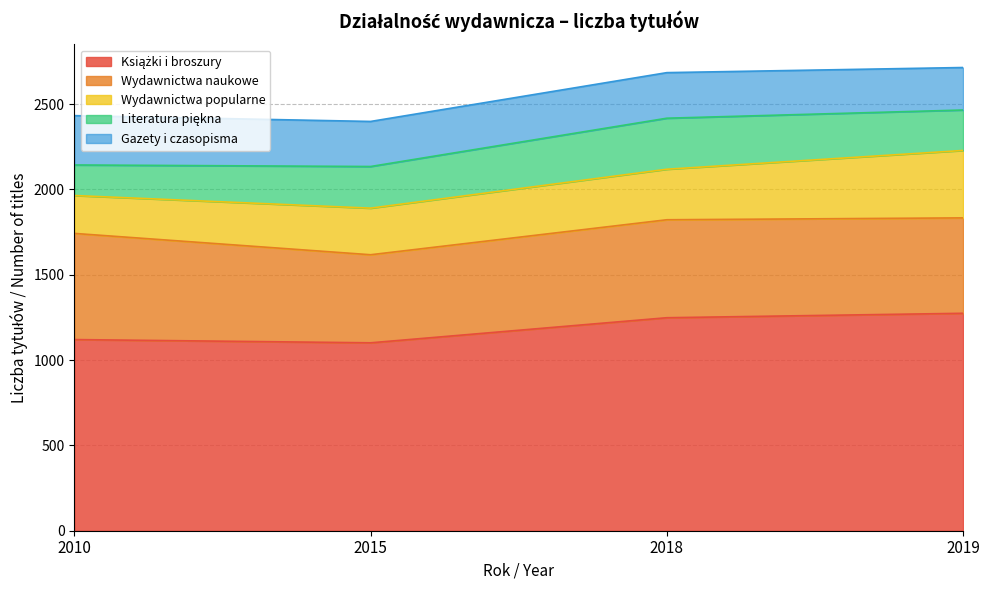

True or false: Książki i broszury and Gazety i czasopisma intersect in this chart.

False